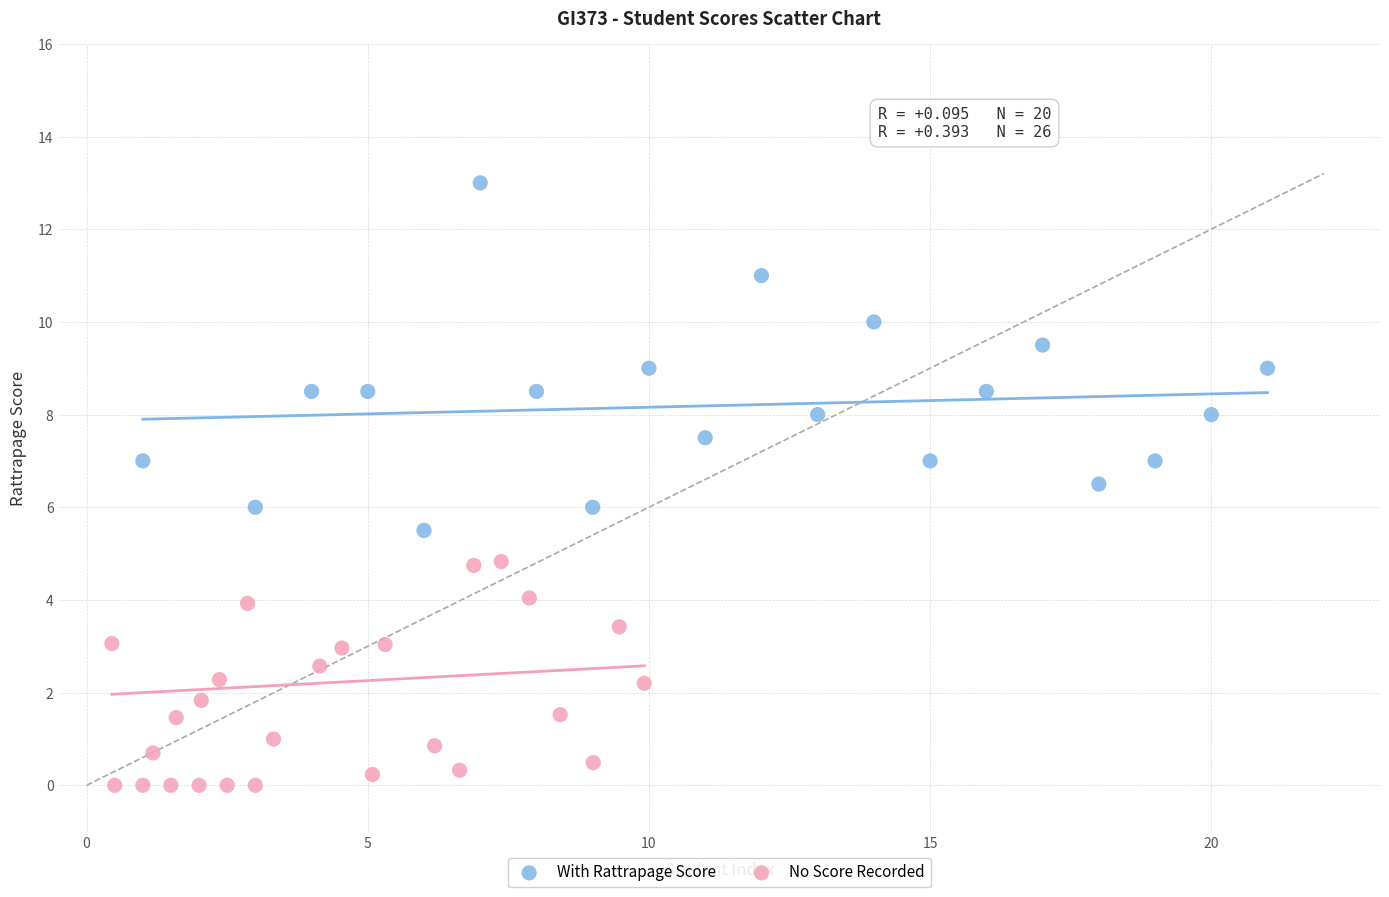

Which series has the widest spread of Y values?

With Rattrapage Score